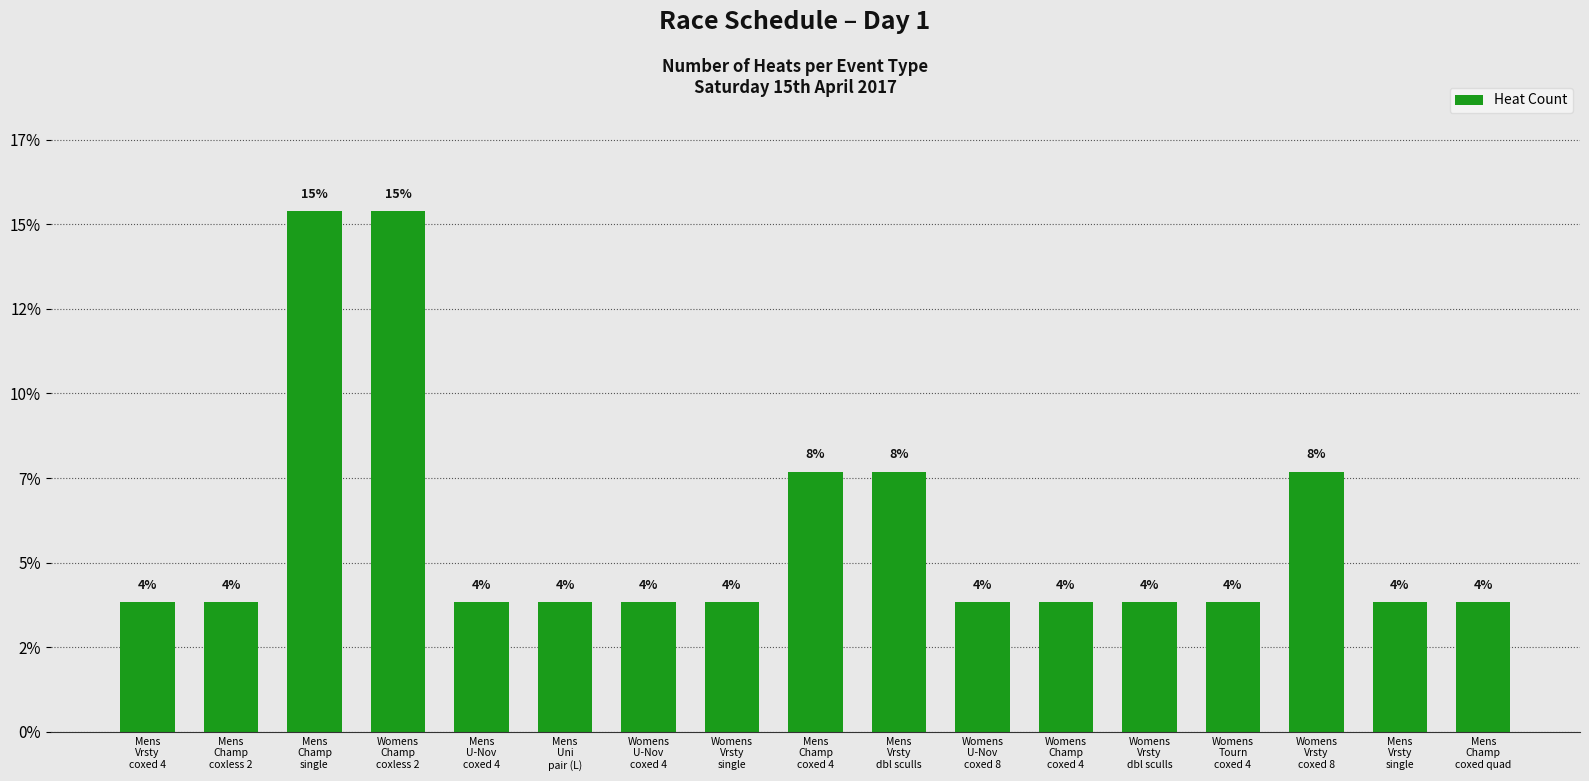

Are the bars horizontal?

No